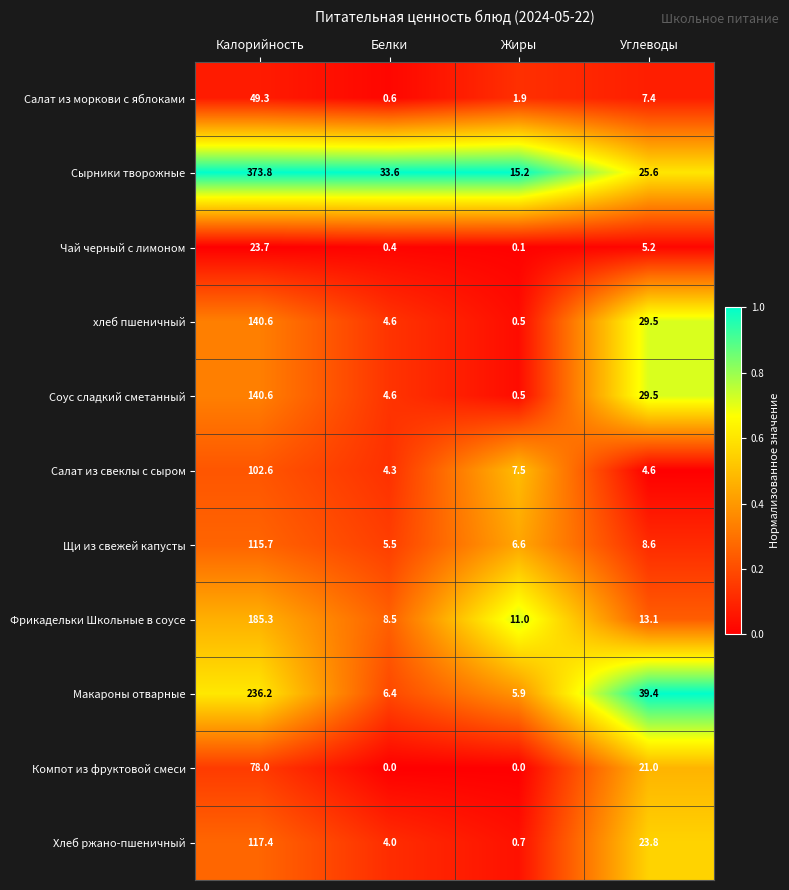

Where is Макароны отварные nearest to the value 121?

Углеводы